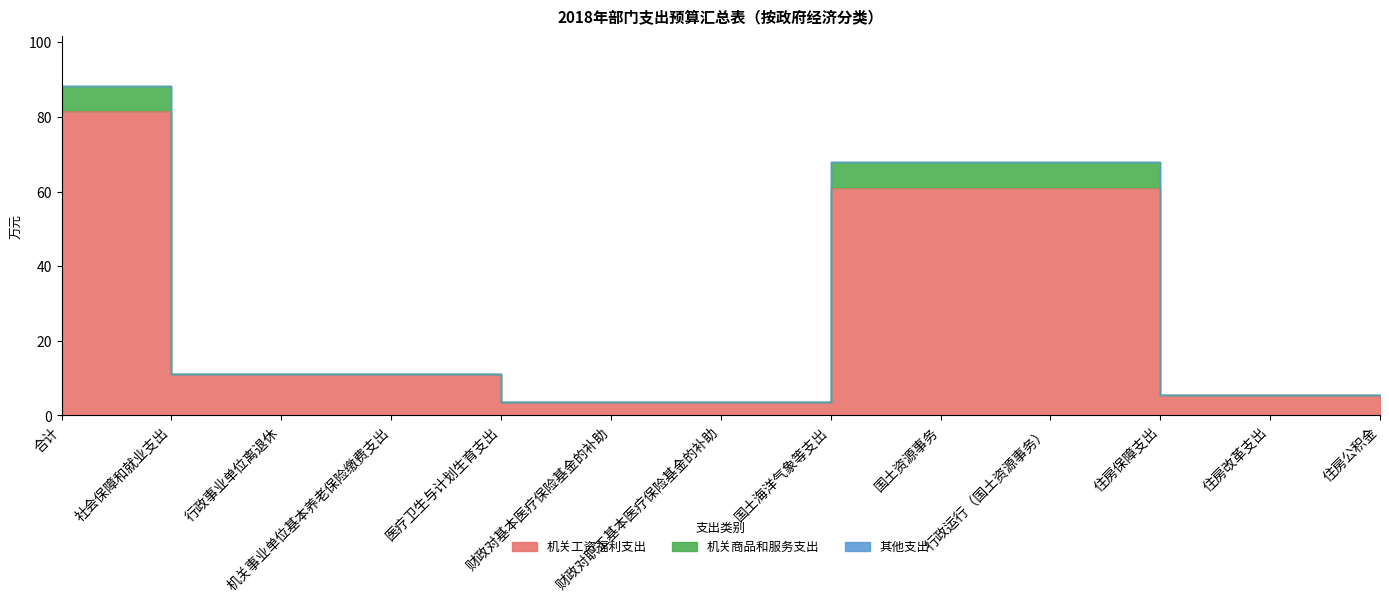

At which label does 机关工资福利支出 reach its minimum?

医疗卫生与计划生育支出